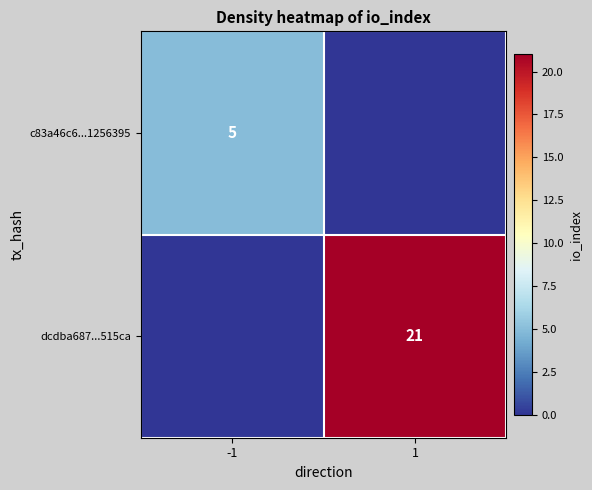

The value of dcdba687...515ca at 1 is 21. True or false?

True